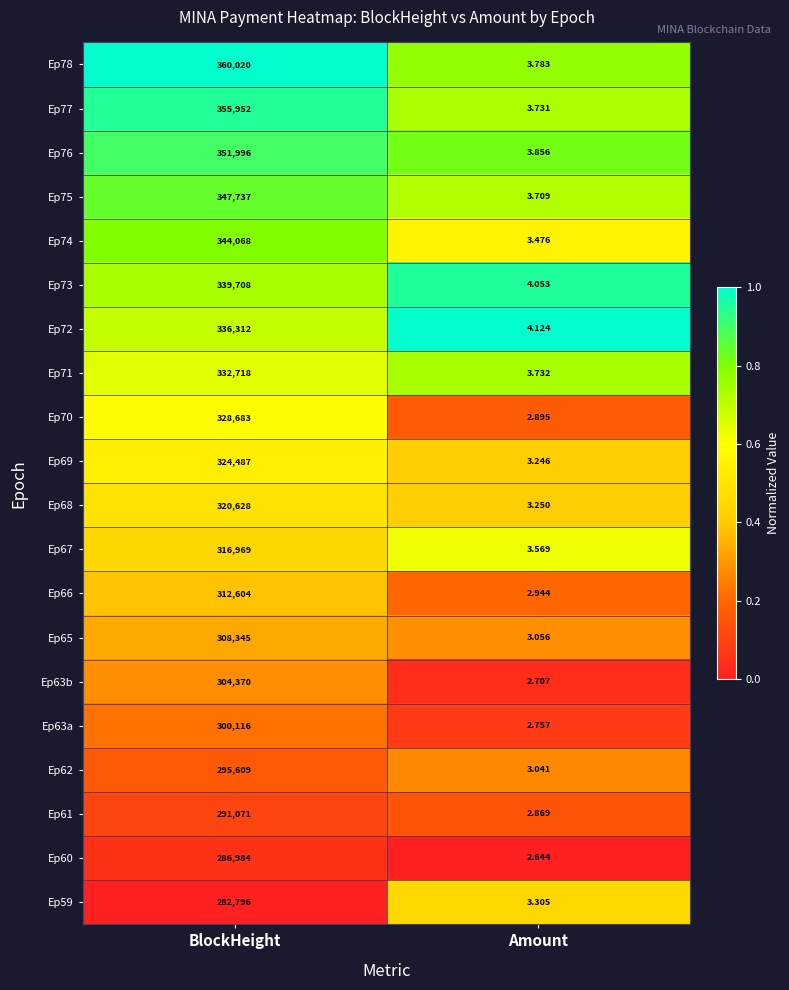

At which label does Ep78 reach its minimum?

Amount